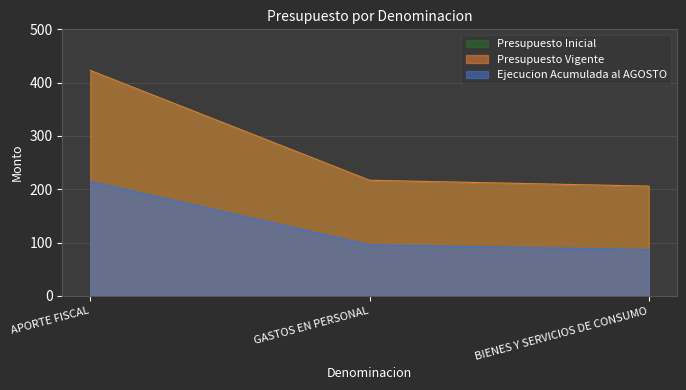

Which category has the highest value across all series?

APORTE FISCAL